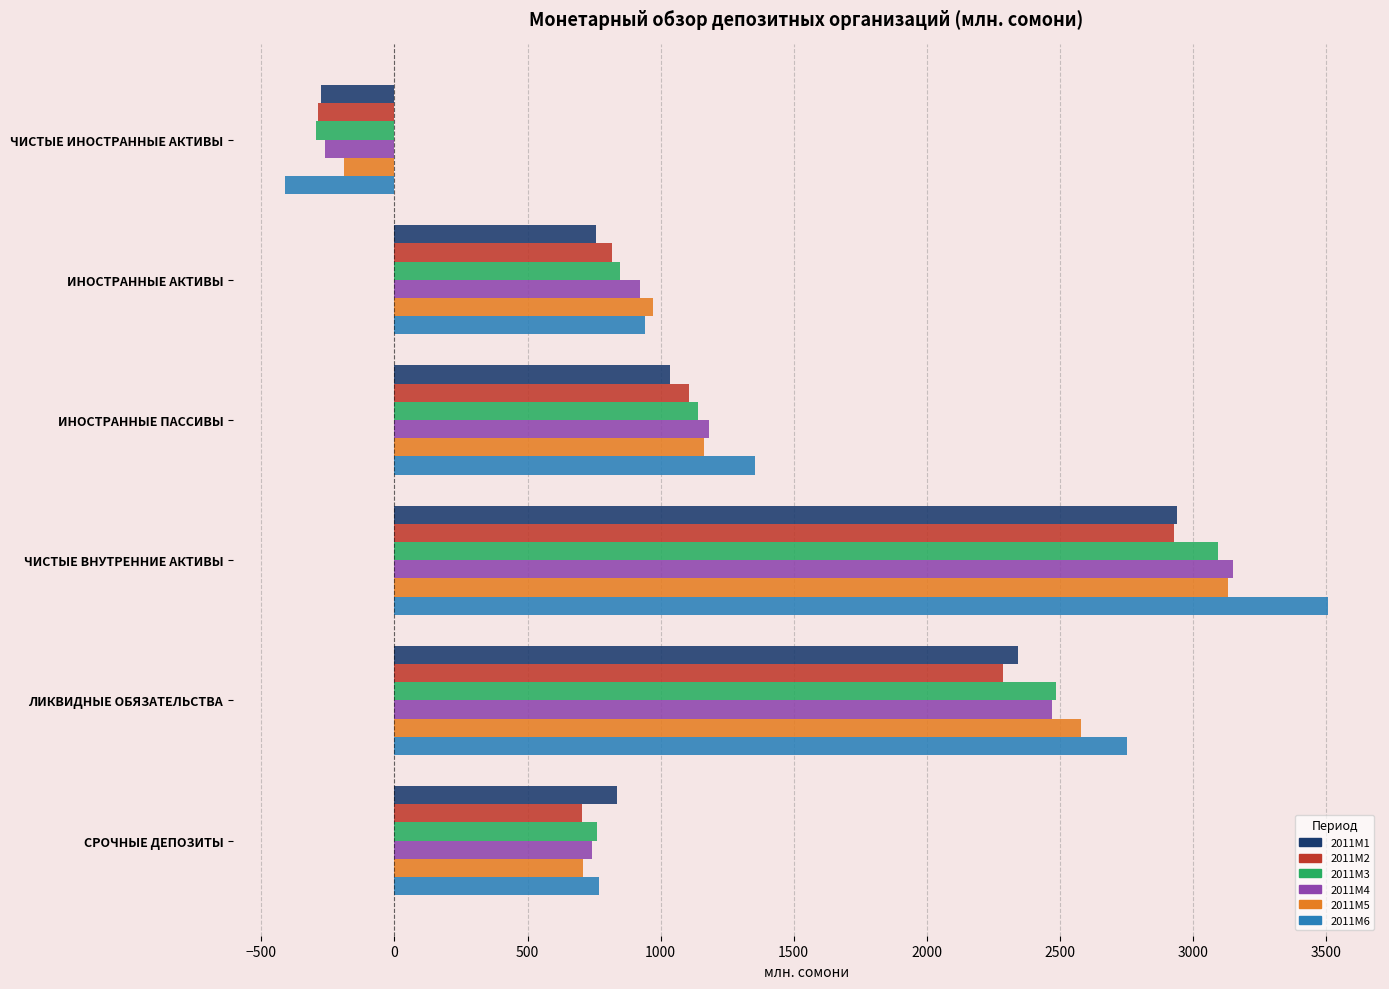

What is the total value across all series at ЧИСТЫЕ ИНОСТРАННЫЕ АКТИВЫ?

-1721.0